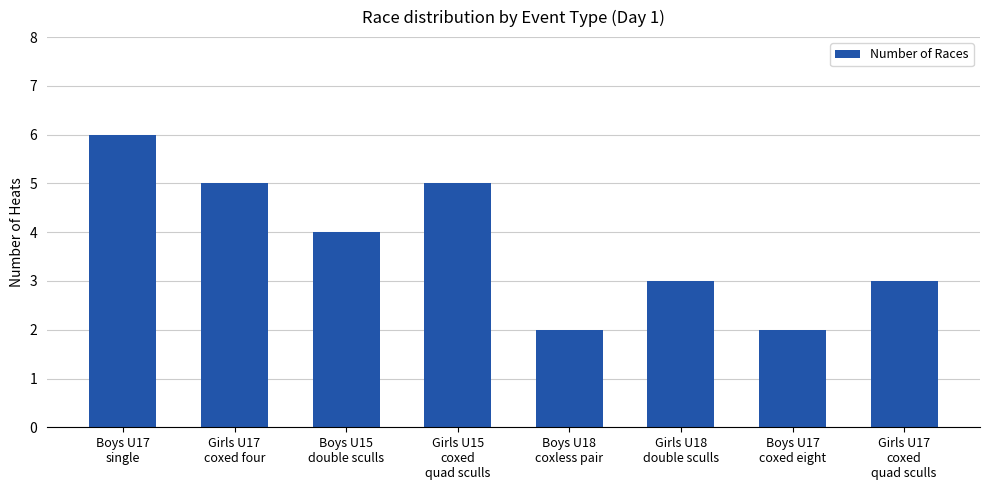

How many bars are there in total?

8